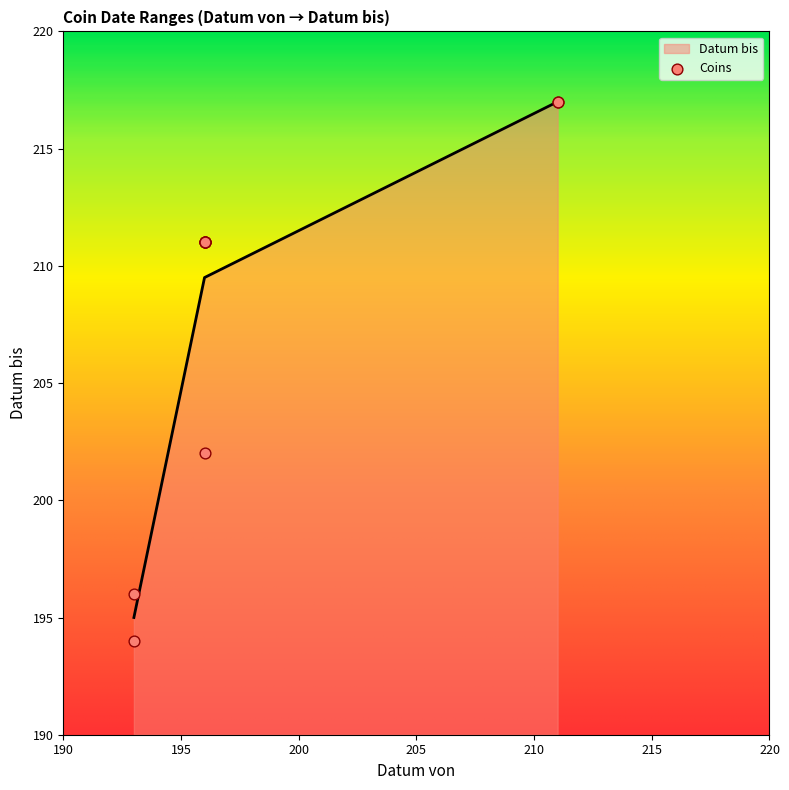

What is the change in value from 196 to 196?

-9